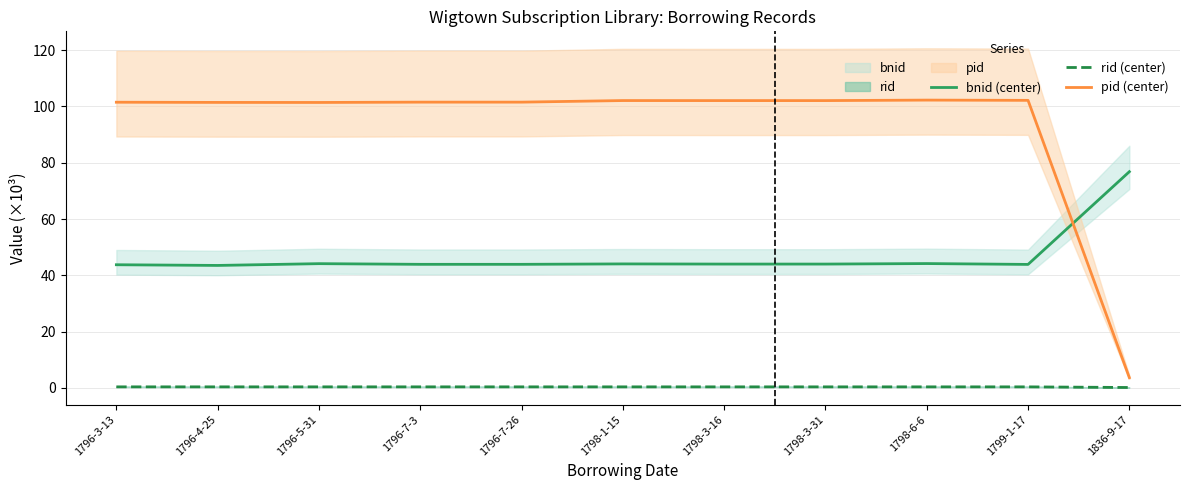

Rank the categories by pid (center) value from highest to lowest.

1798-6-6, 1799-1-17, 1798-1-15, 1798-3-16, 1798-3-31, 1796-7-3, 1796-7-26, 1796-3-13, 1796-4-25, 1796-5-31, 1836-9-17